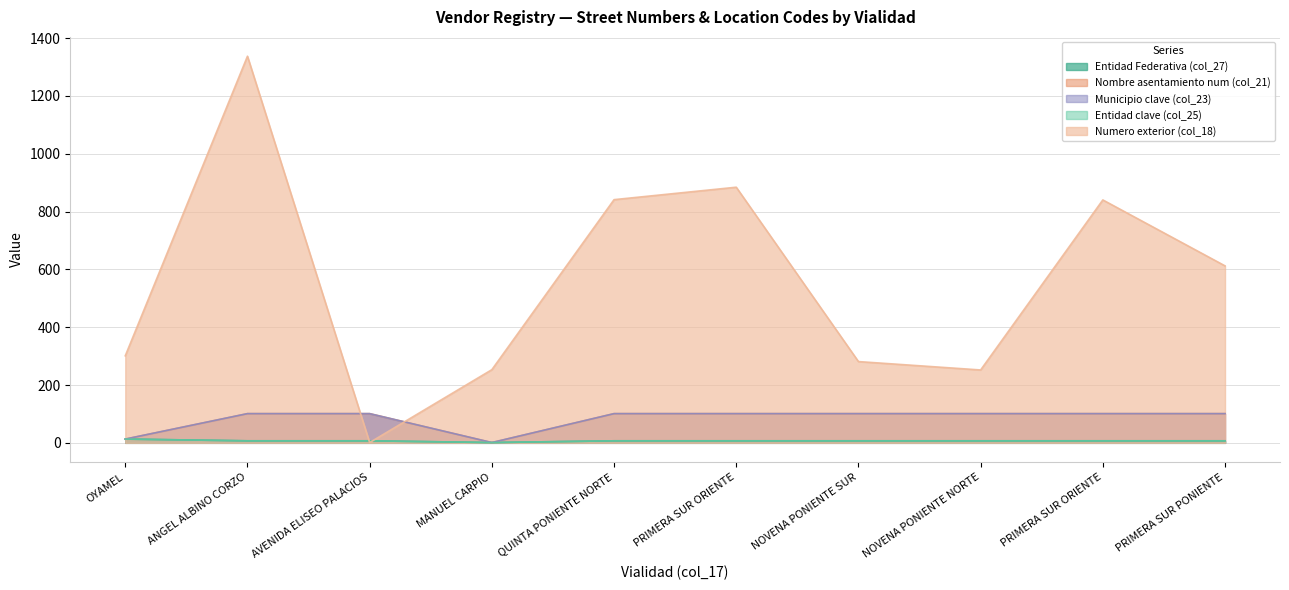

Which category has the highest value in the Nombre asentamiento num (col_21) series?

ANGEL ALBINO CORZO